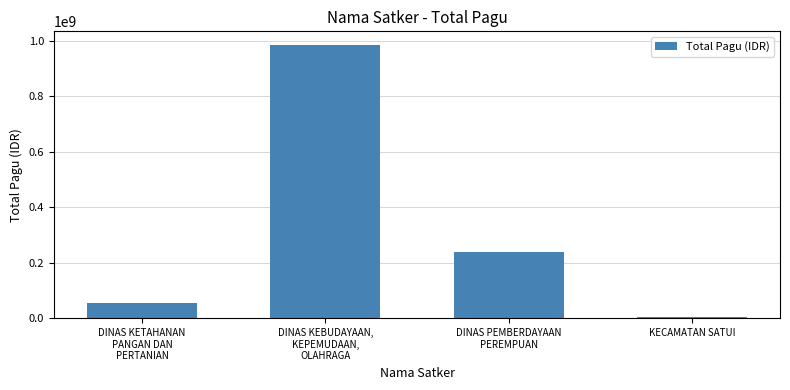

What is the change in value from DINAS KEBUDAYAAN,
KEPEMUDAAN,
OLAHRAGA to DINAS PEMBERDAYAAN
PEREMPUAN?

-746241970